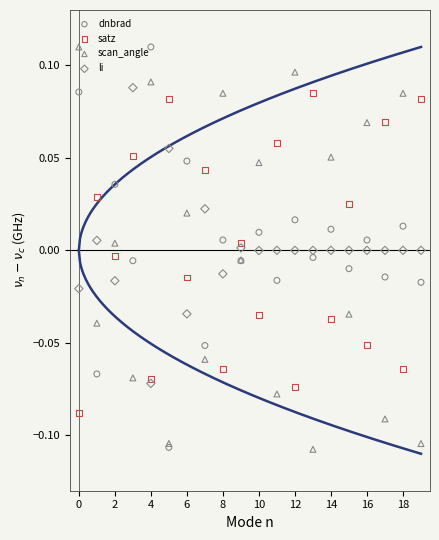

Which series contains the lowest Y value?

scan_angle